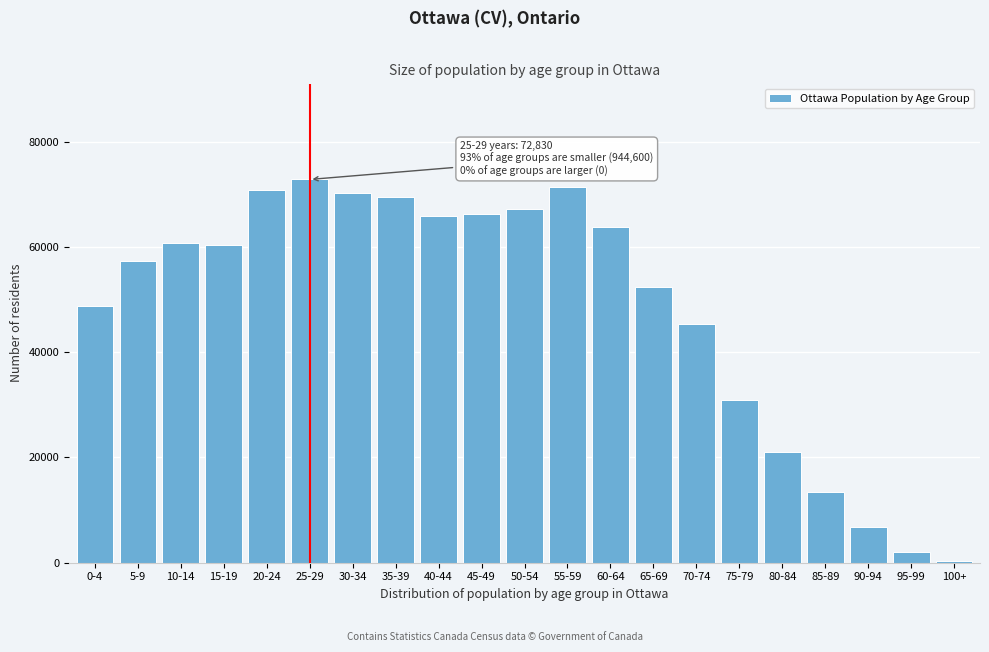

What is the greatest value displayed?

72830